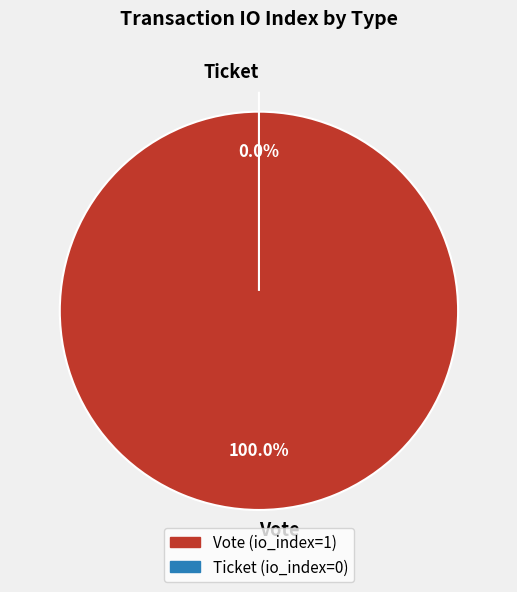

Rank the categories by value from highest to lowest.

Vote, Ticket